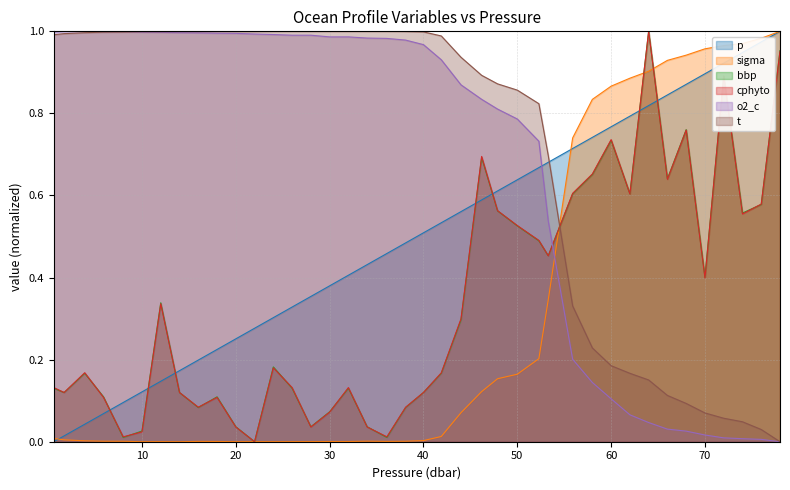

Which category has the highest value in the p series?

78.0